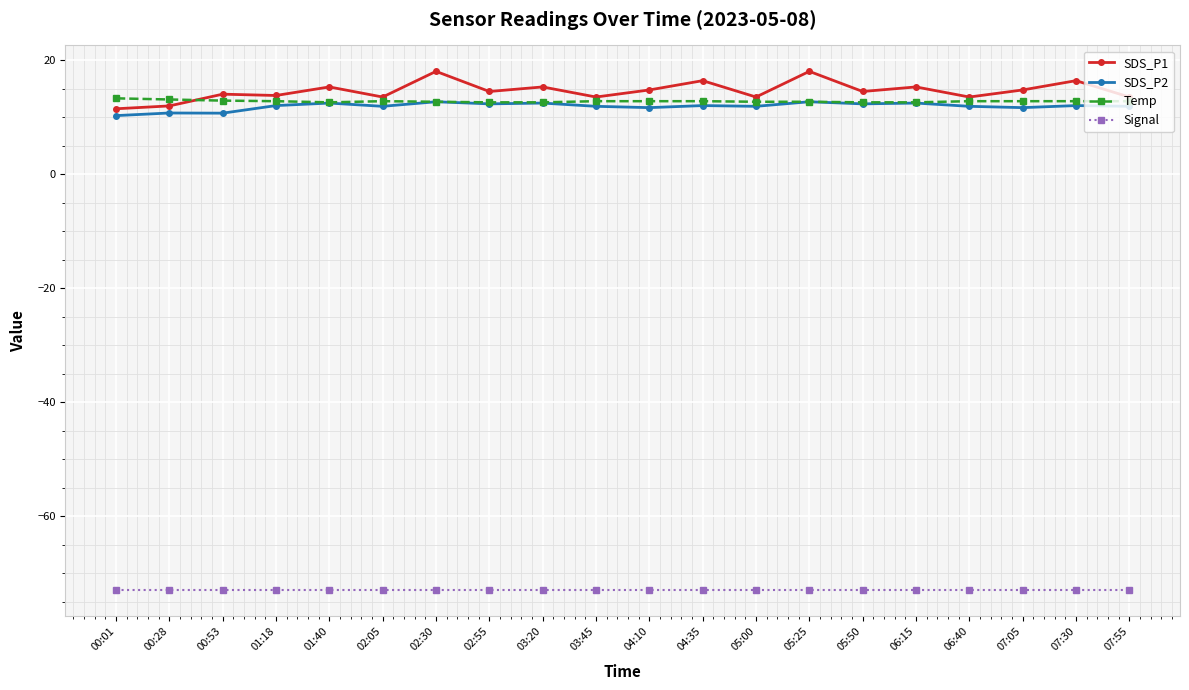

What is the maximum value shown in the chart?

18.0